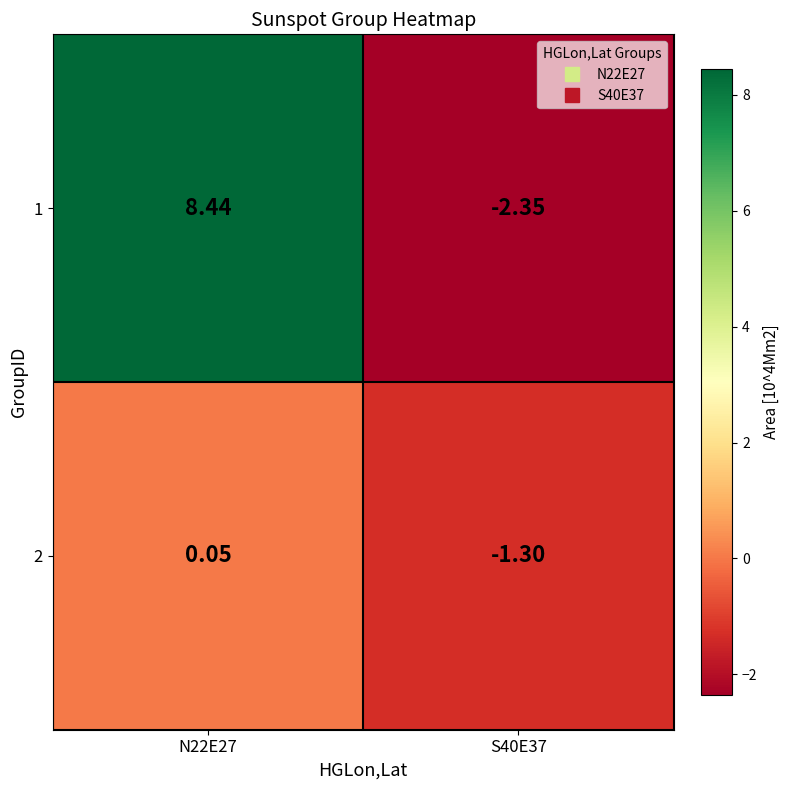

Is the value of 1 at N22E27 greater than the value of 2 at S40E37?

Yes